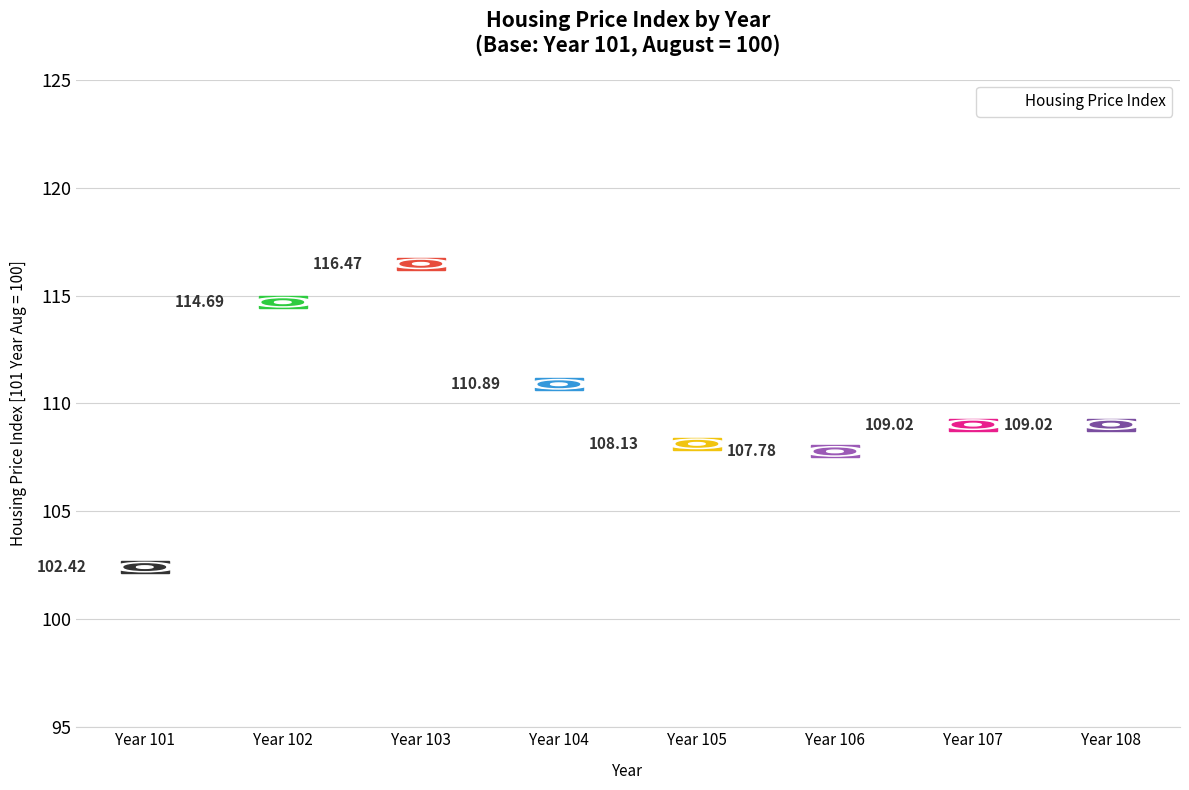

The value at Year 104 is 77.6. True or false?

False